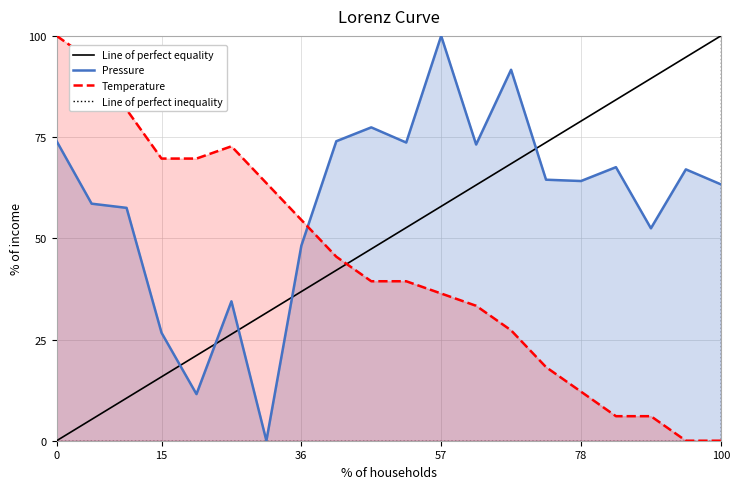

Rank the series by their average value, from lowest to highest.

temperature, pressure